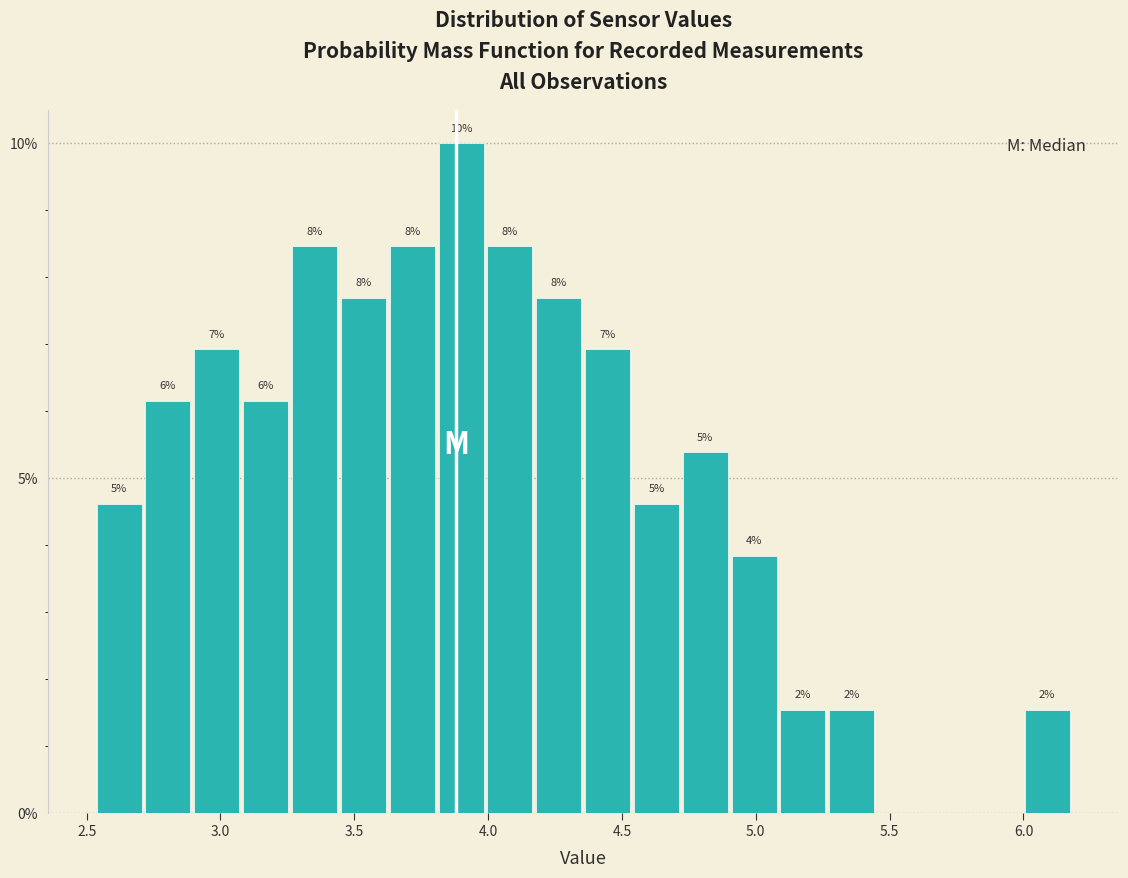

Read against the x-axis, roughly where is the centre of the tallest bar?

3.90